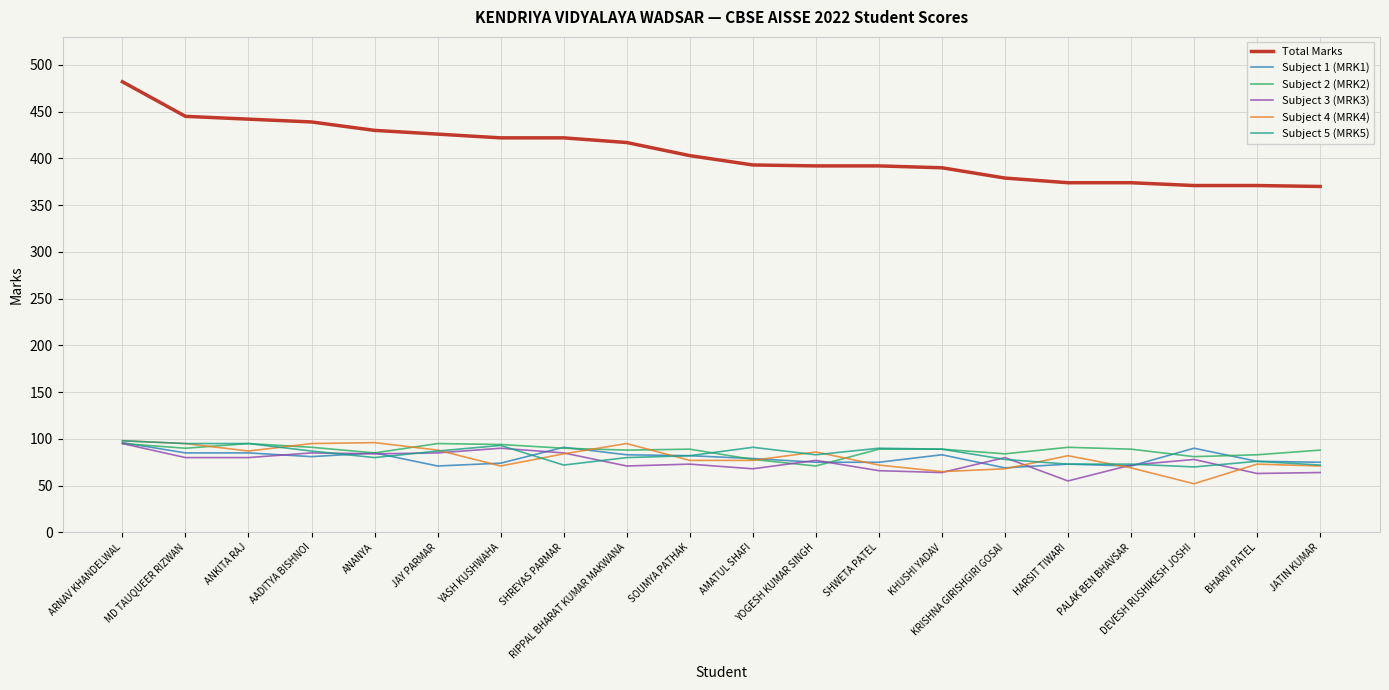

Which series ends up on top after the final intersection of Subject 2 (MRK2) and Subject 3 (MRK3)?

Subject 2 (MRK2)